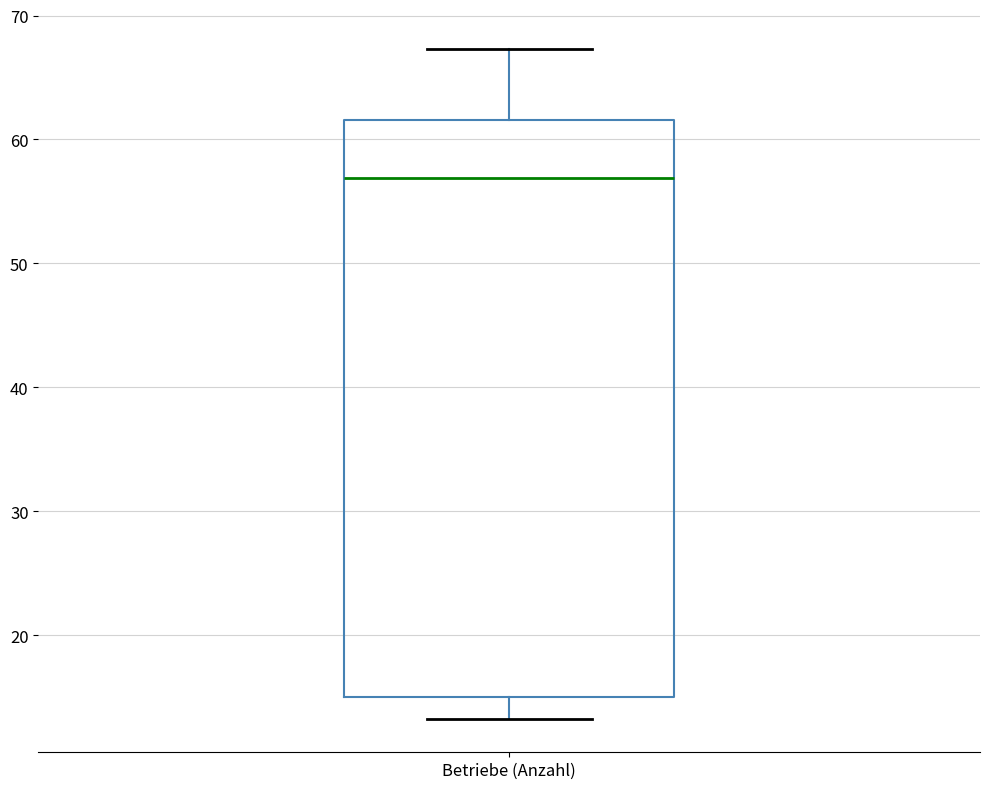

Where does the lower whisker of the box for Betriebe (Anzahl) end on the y-axis? The values are not printed on the chart, so give them approximately, as read against the axis.

13